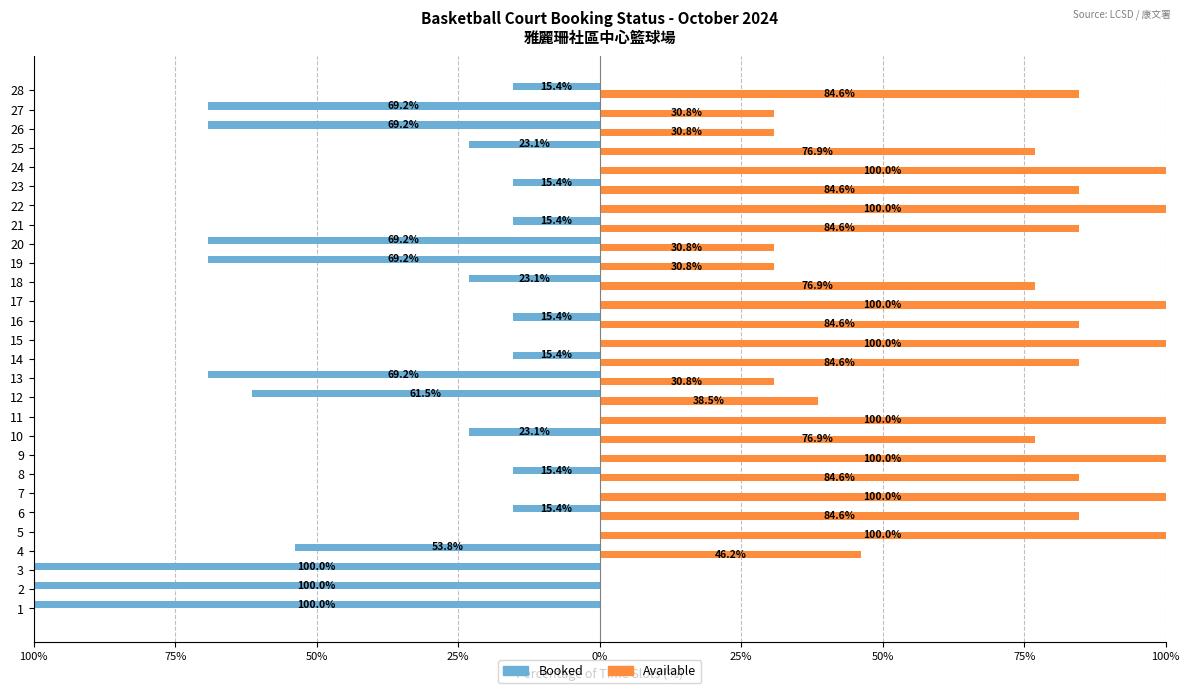

What are all the series names shown in the legend?

Booked, Available